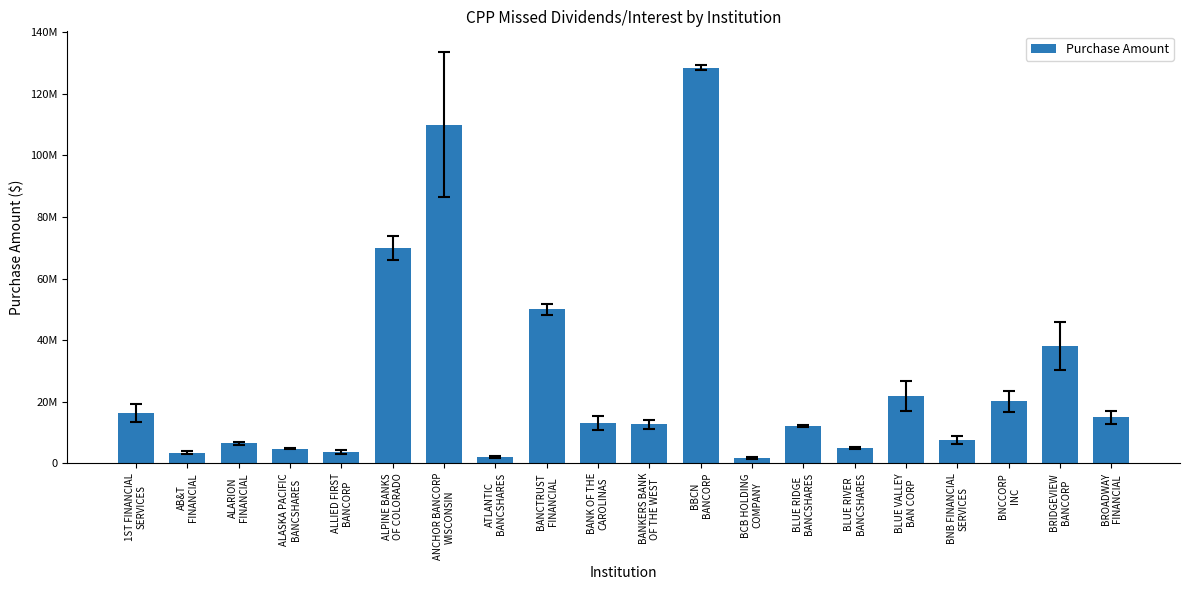

The value at BCB HOLDING
COMPANY is 2983355. True or false?

False